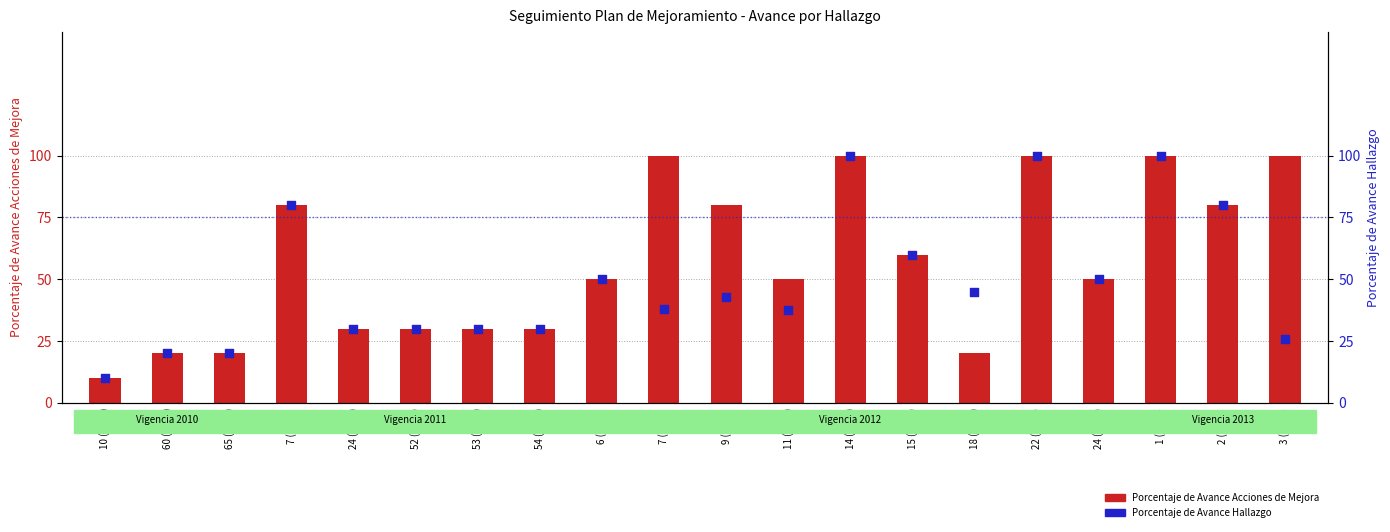

At how many categories does at least one series exceed 66?

8